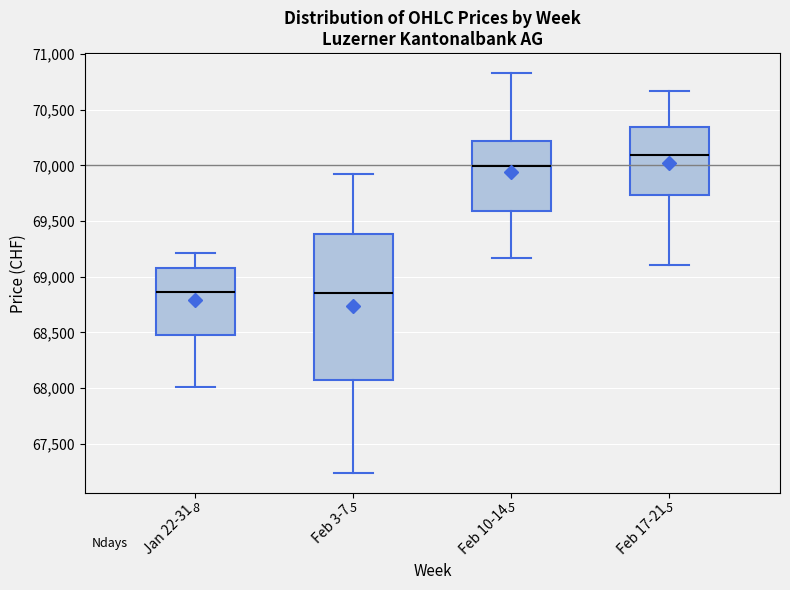

Which box is the tallest, from its lower edge to its upper edge?

Feb 3-7